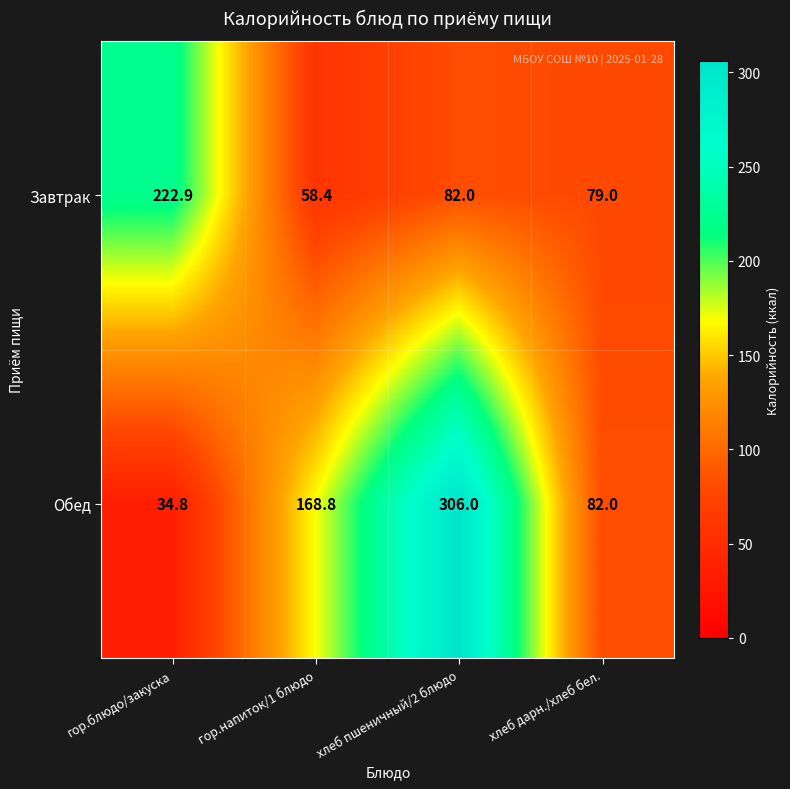

Which label corresponds to the largest value in the chart?

хлеб пшеничный/2 блюдо